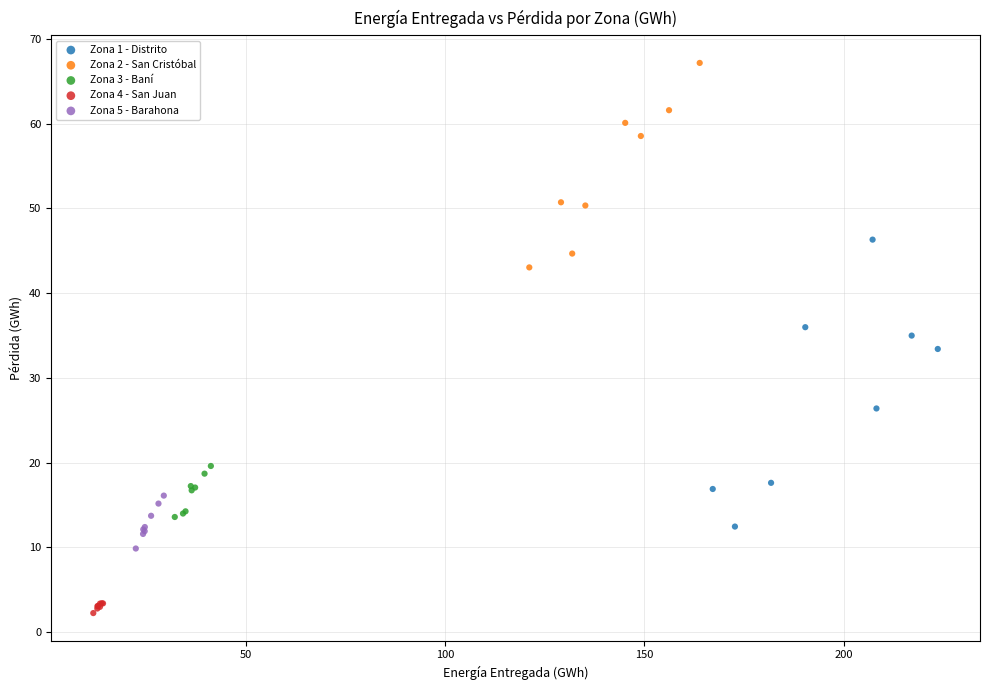

Which series reaches the minimum Y coordinate?

Zona 4 - San Juan